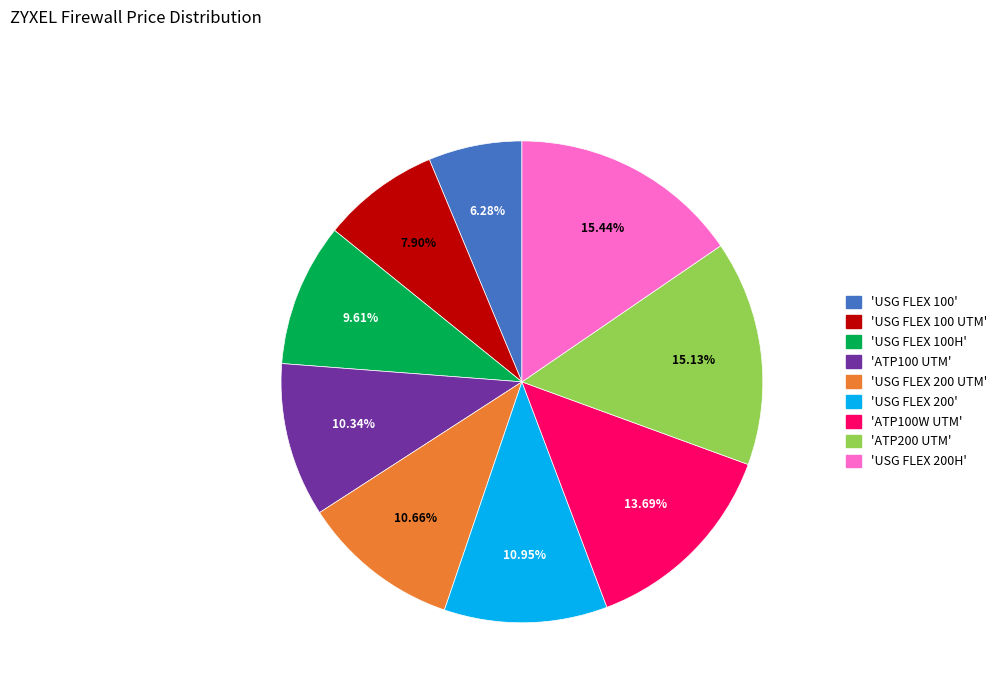

Count the number of slices in the pie.

9